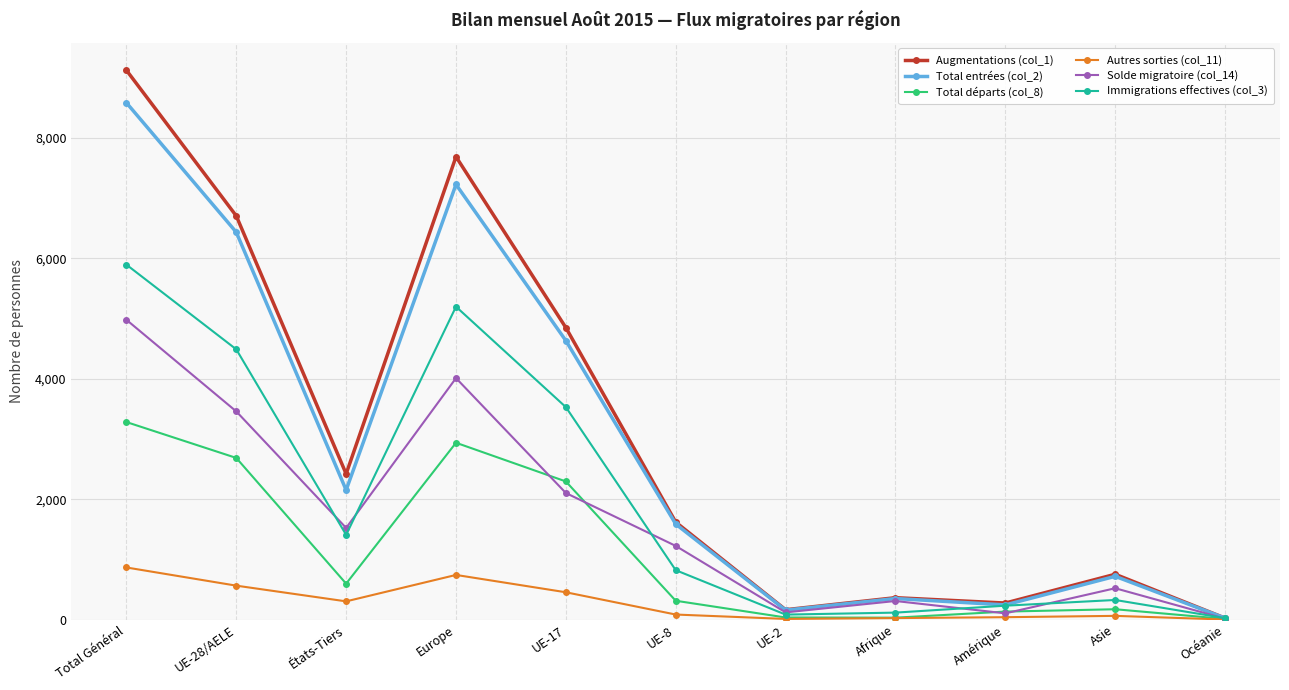

True or false: Total entrées (col_2) has a value of 718 at Asie.

True